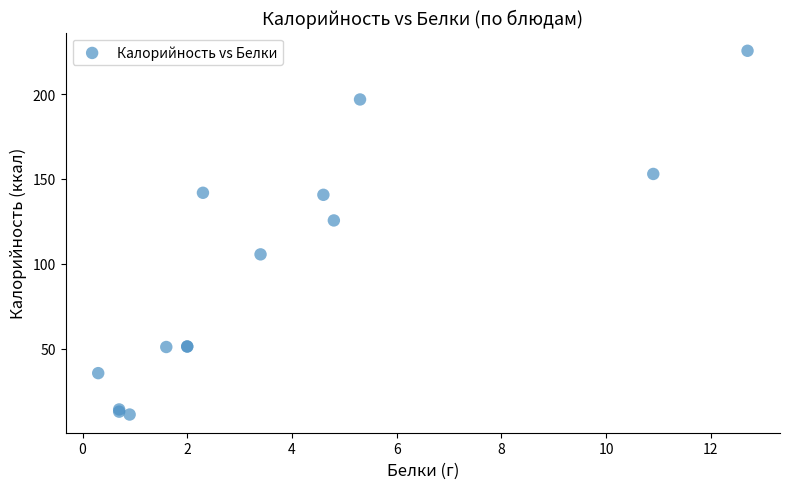

What Y value in the scatter plot is closest to 118?

125.5